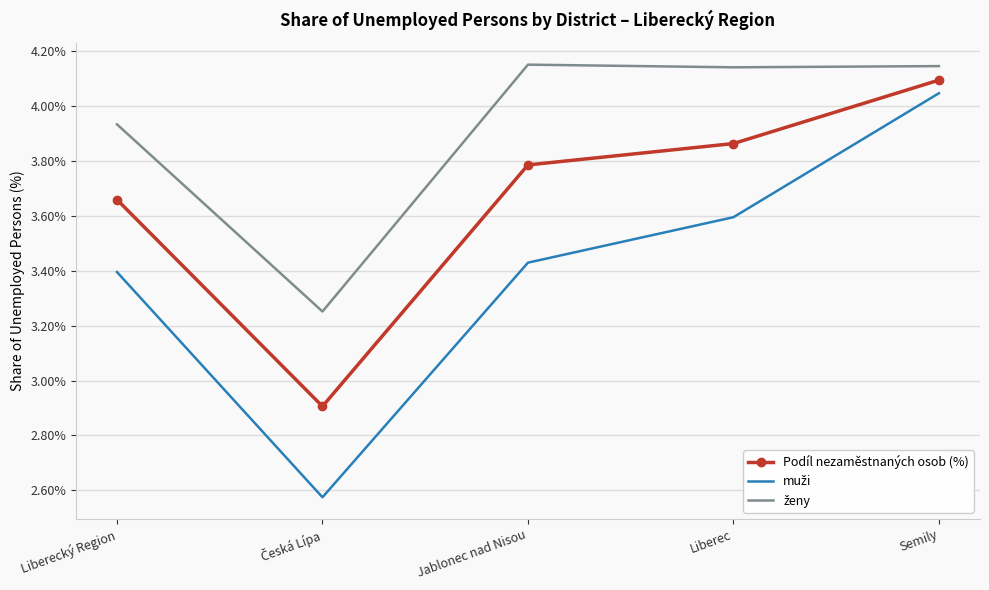

What is the spread (max minus min) of values at Jablonec nad Nisou?

0.7